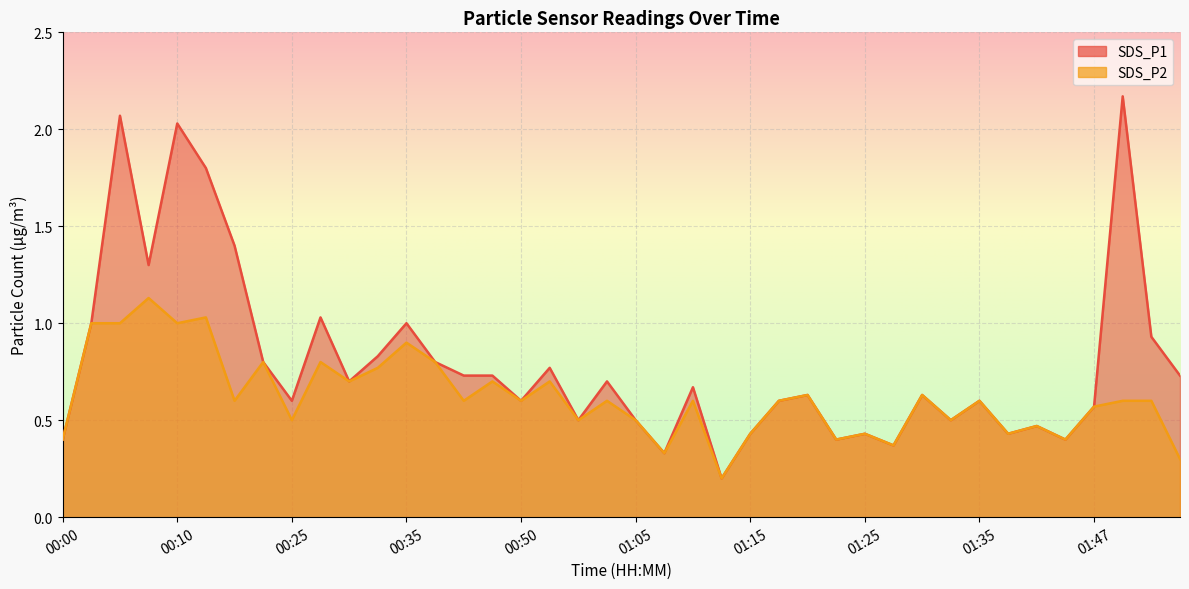

What position from the right is 00:00?

40